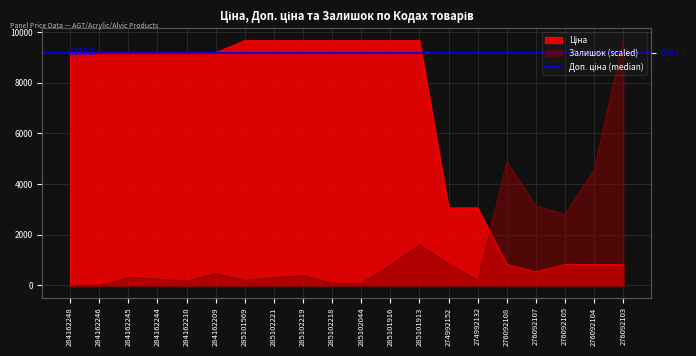

What is the label of the 18th point from the left?

276092105